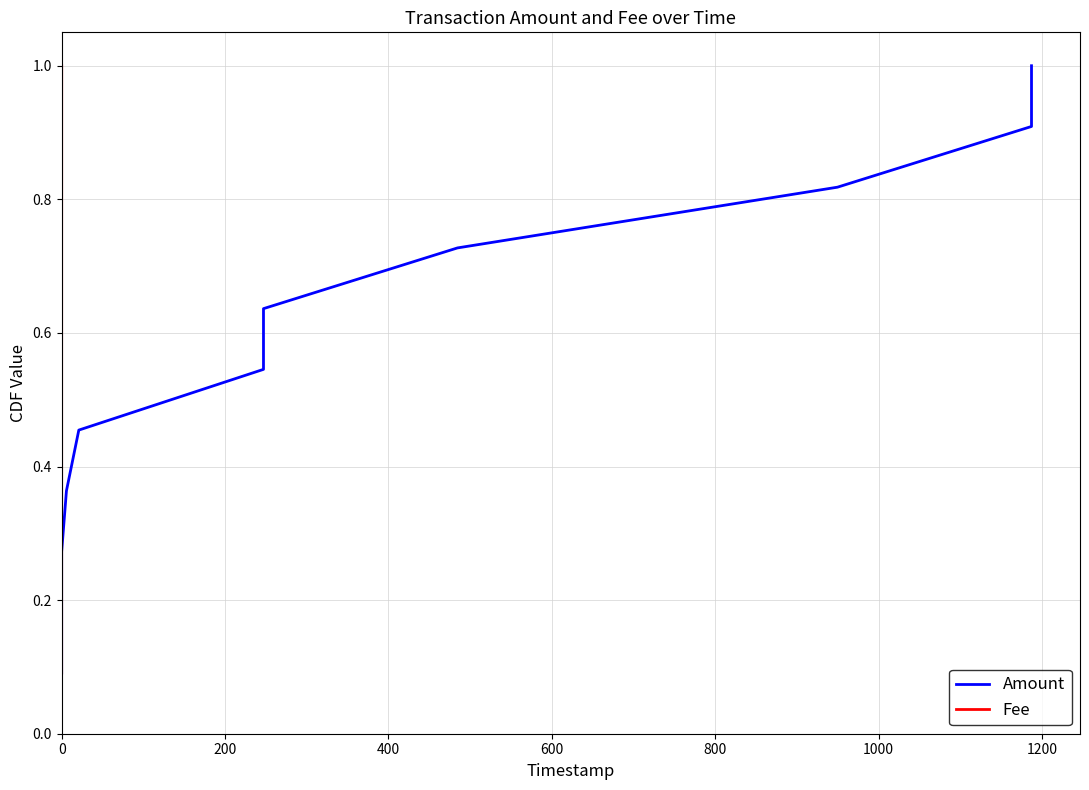

What is the difference between the Amount values at 600 and 400?

0.1